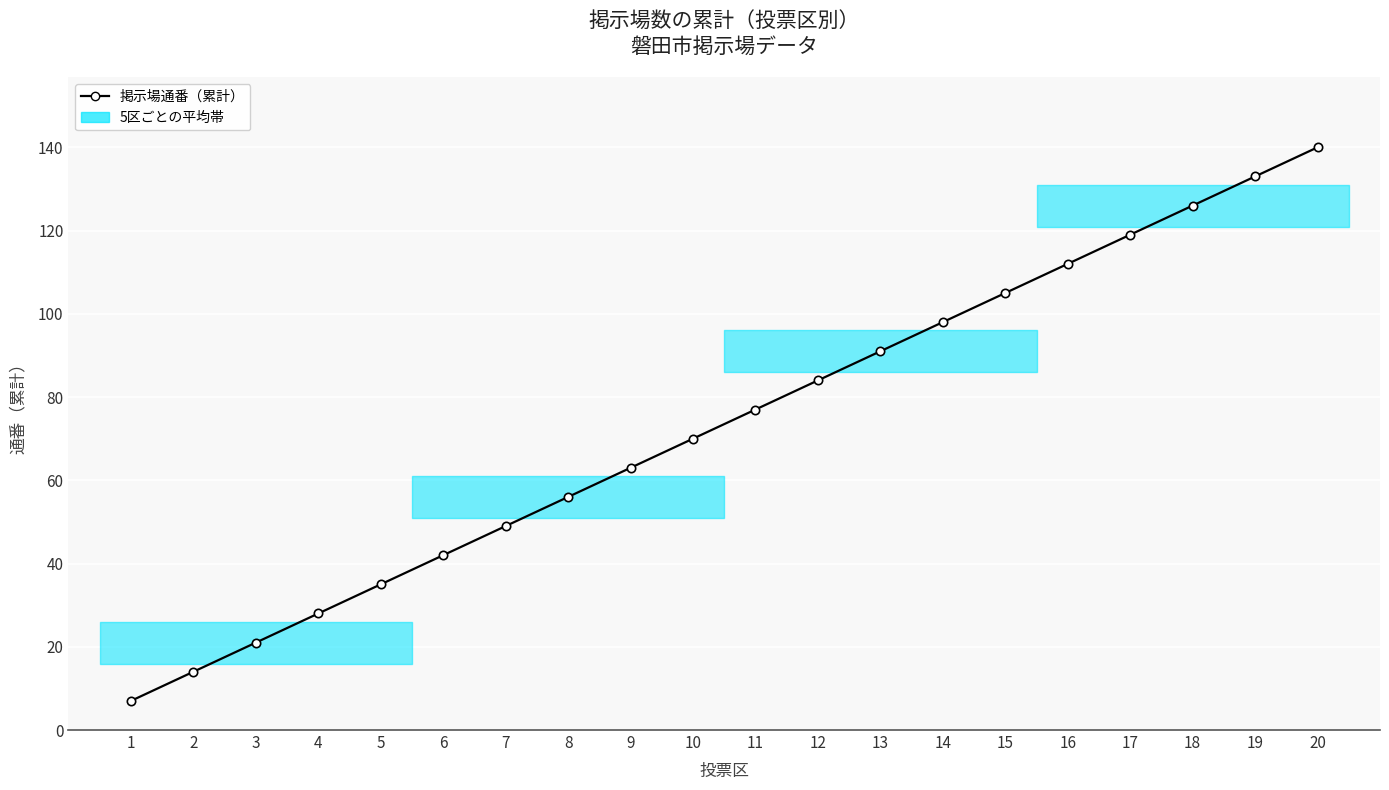

Does the chart display data point markers on the line(s)?

Yes